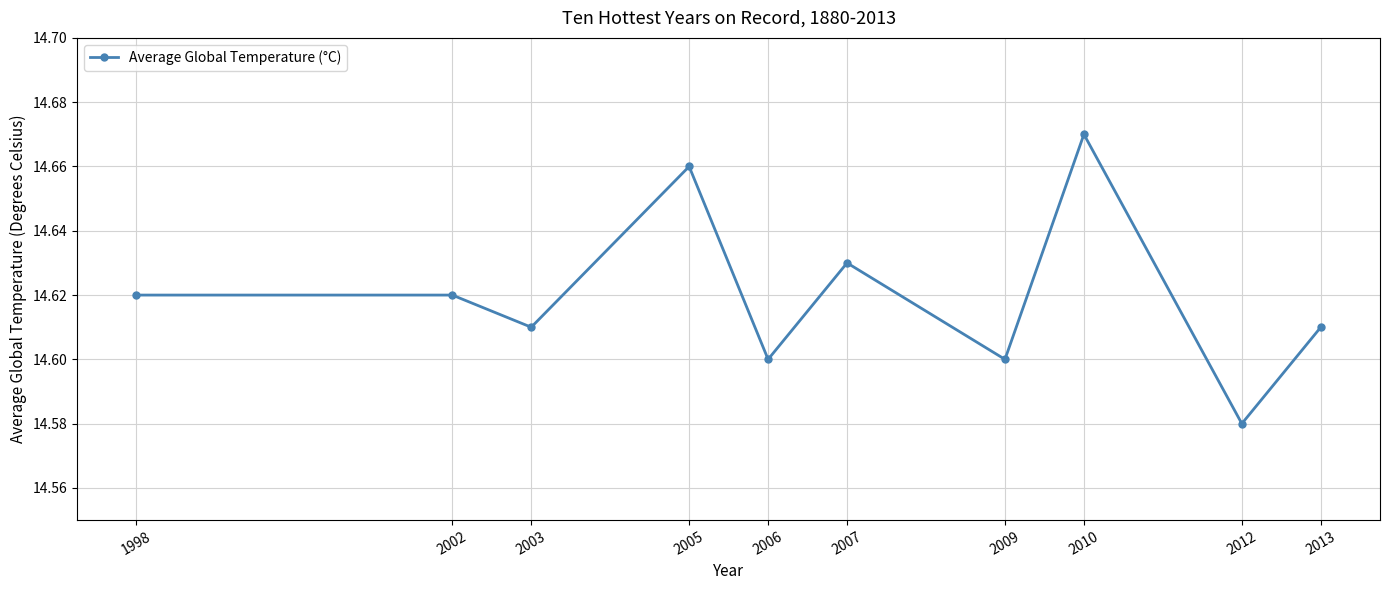

Which category has the highest value across all series?

2010